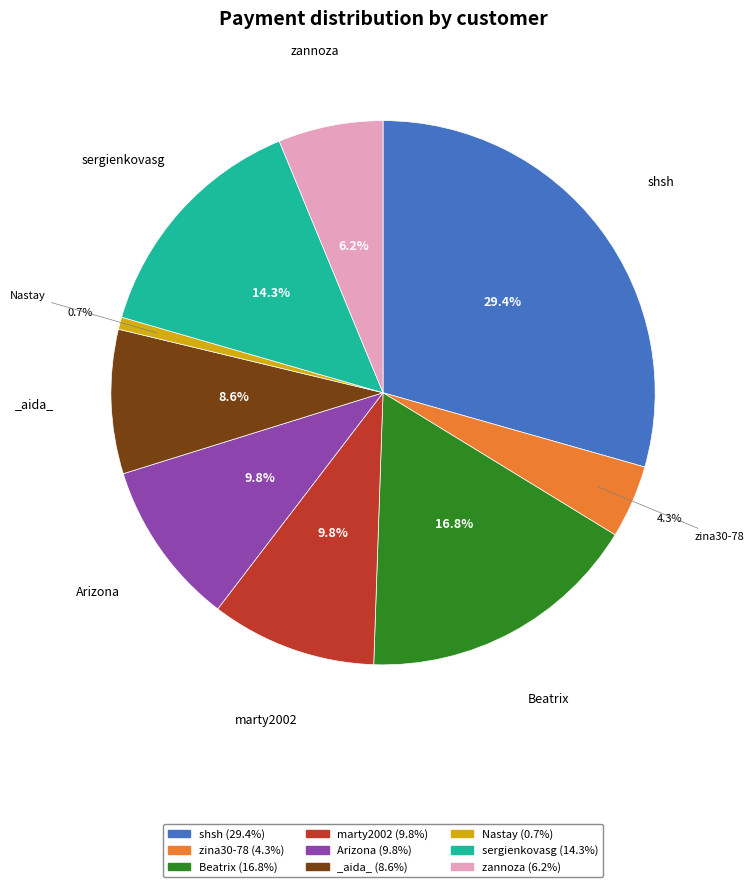

How many segments does this pie chart have?

9